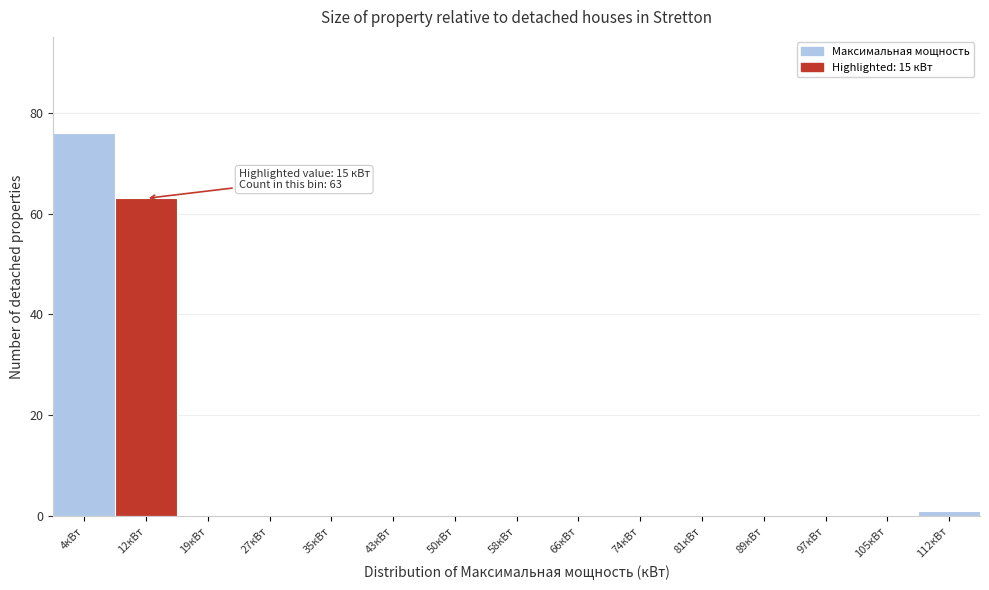

Reading left to right, what are all the values shown in this chart?

4кВт=76	12кВт=63	19кВт=0	27кВт=0	35кВт=0	43кВт=0	50кВт=0	58кВт=0	66кВт=0	74кВт=0	81кВт=0	89кВт=0	97кВт=0	105кВт=0	112кВт=1